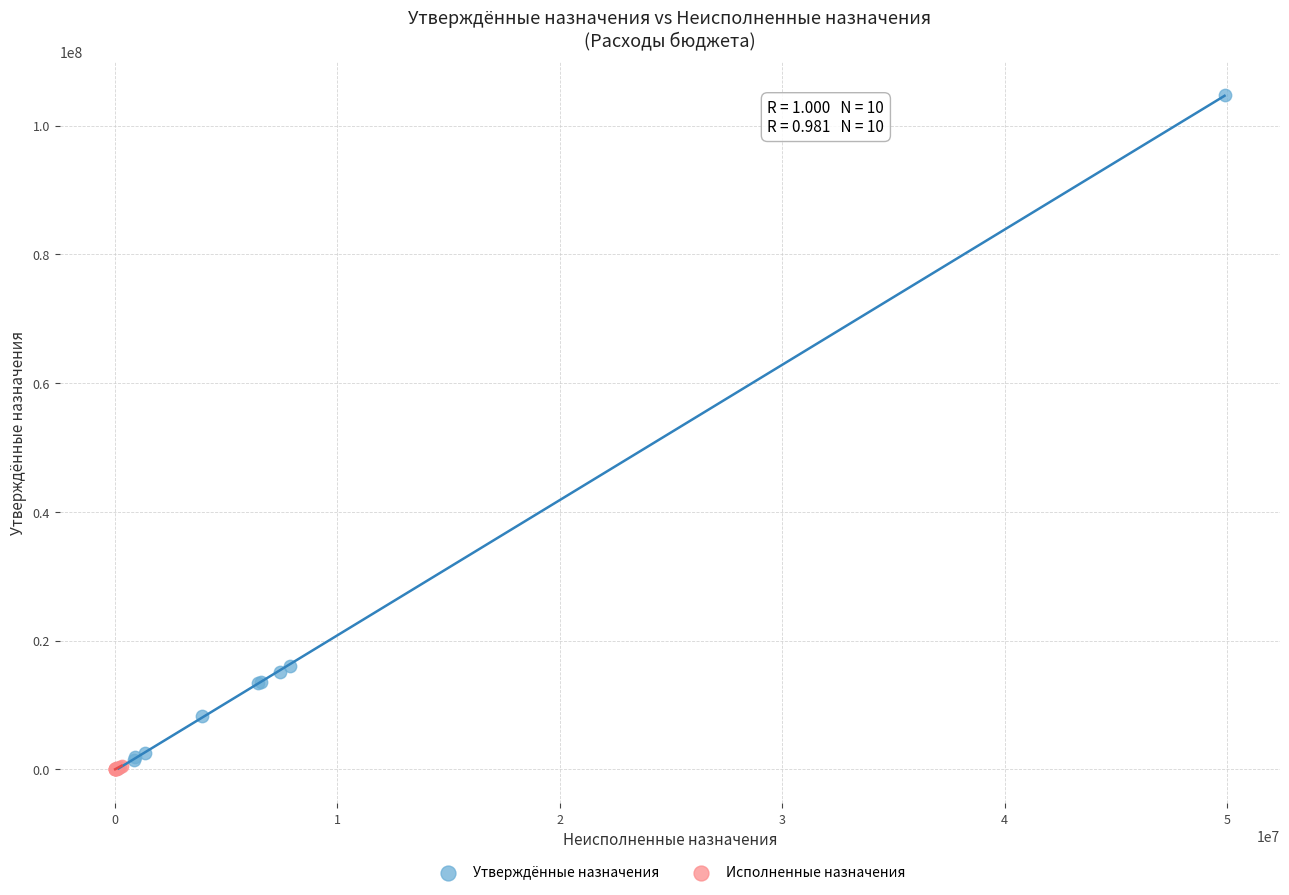

Which series has the largest Y range (max minus min)?

Утверждённые назначения